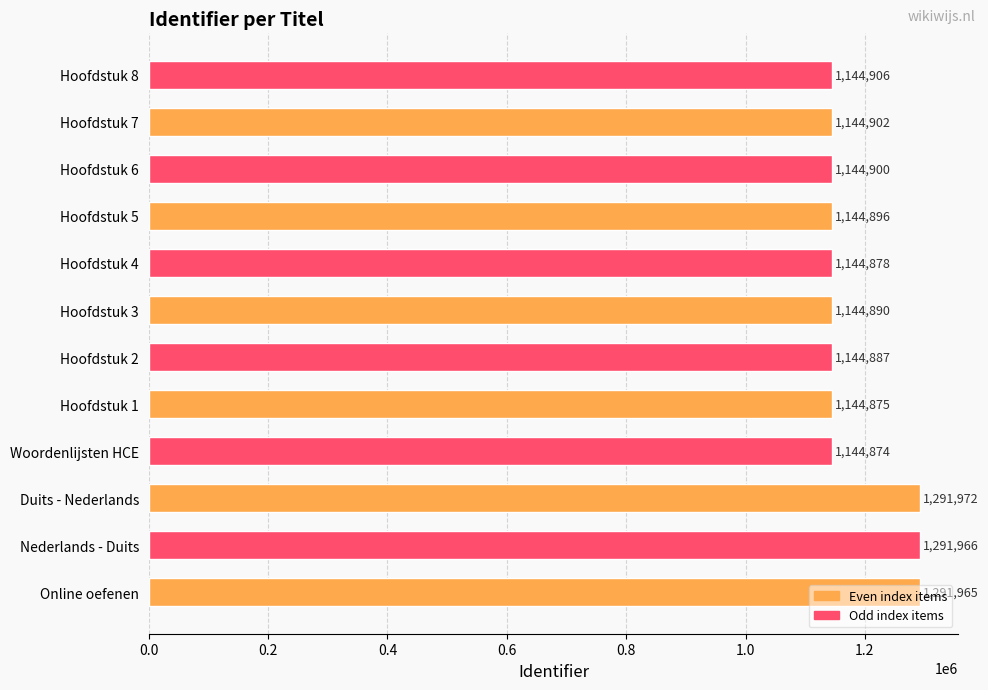

Which label corresponds to the largest value in the chart?

Duits - Nederlands